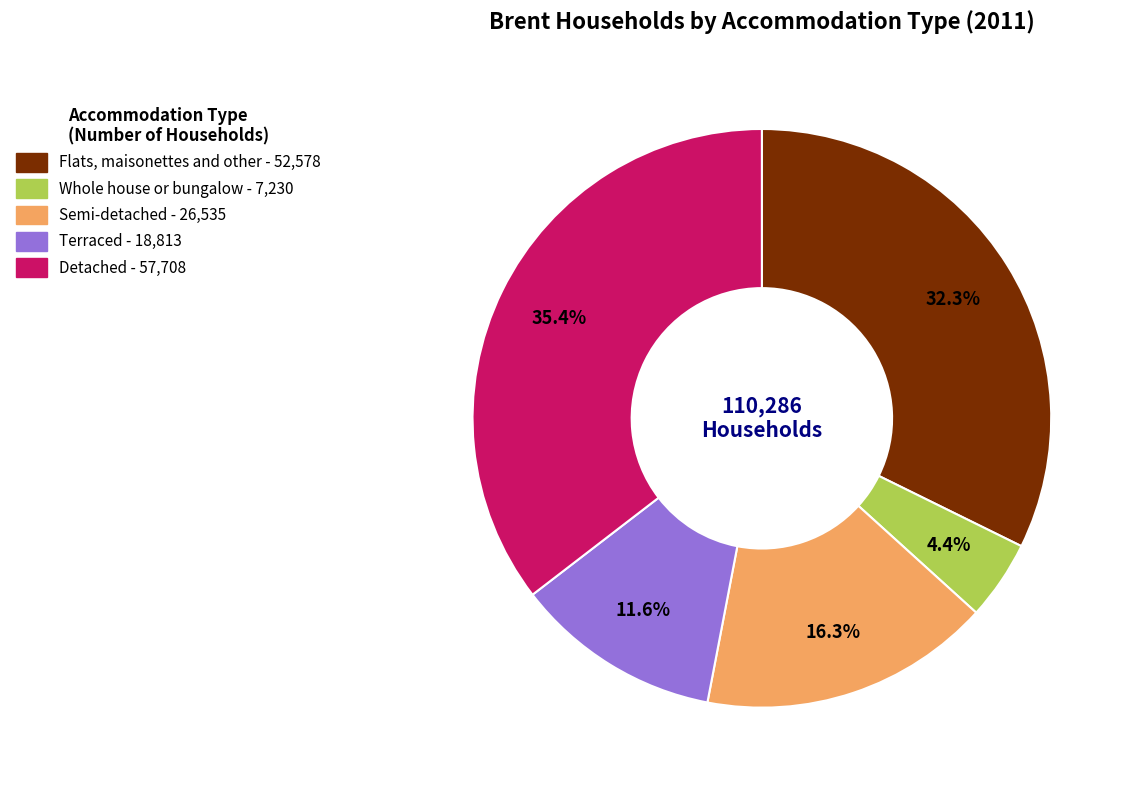

How many segments does this pie chart have?

5